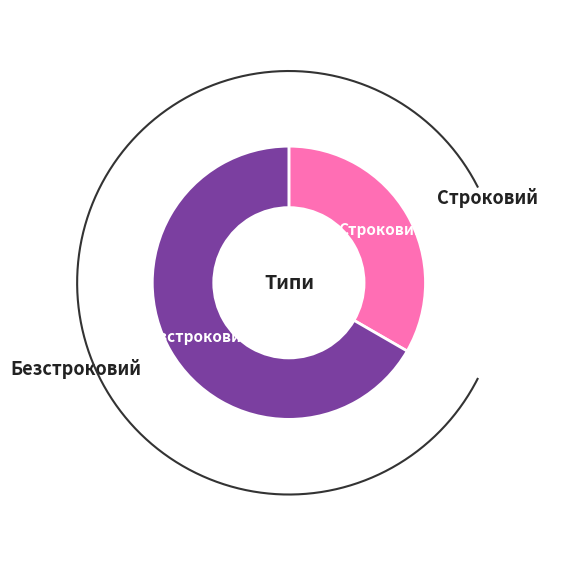

Does Безстроковий account for over 50% of the chart?

Yes